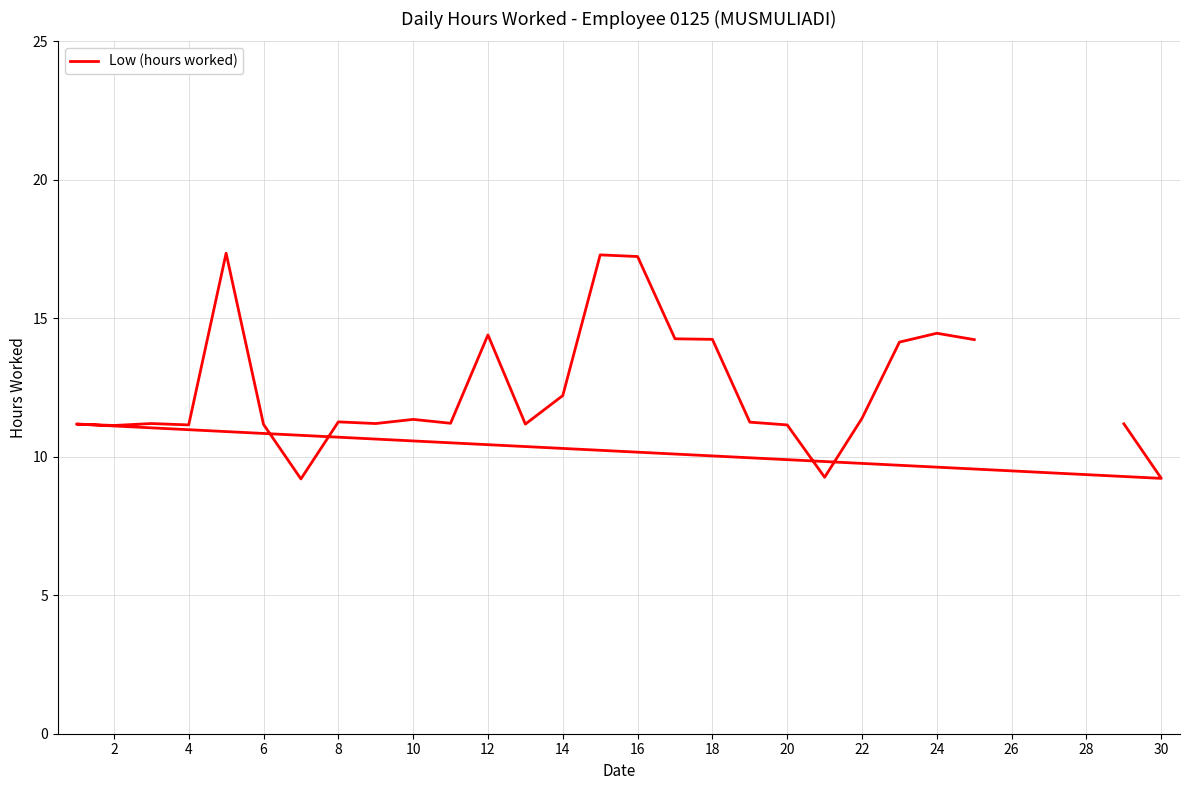

Does the chart have visible grid lines?

Yes